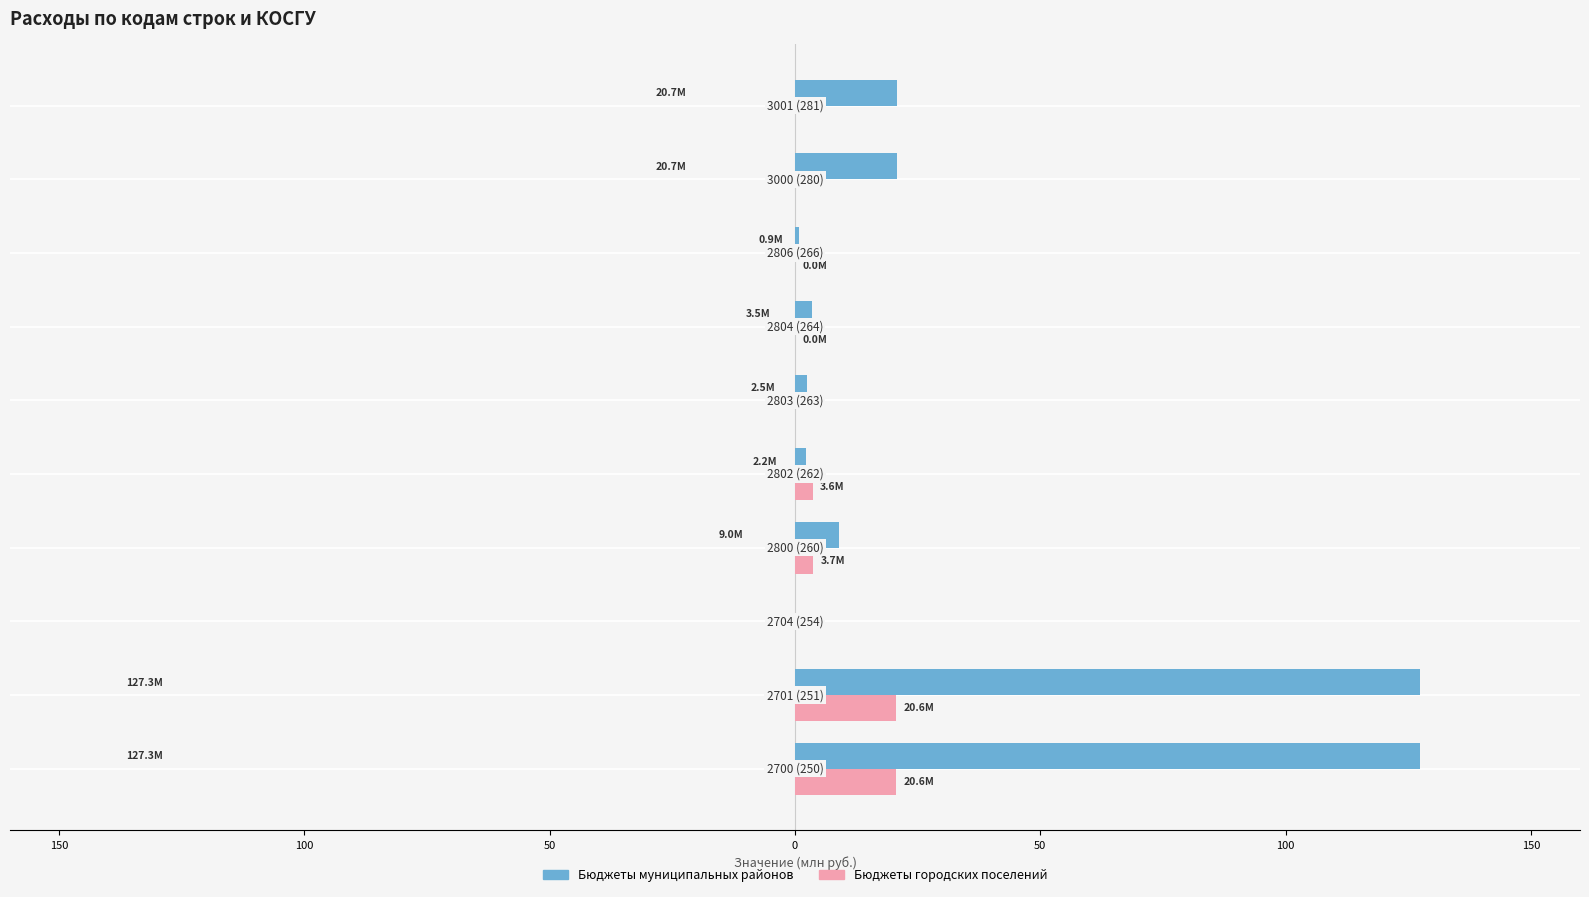

What are all the series names shown in the legend?

Бюджеты муниципальных районов, Бюджеты городских поселений